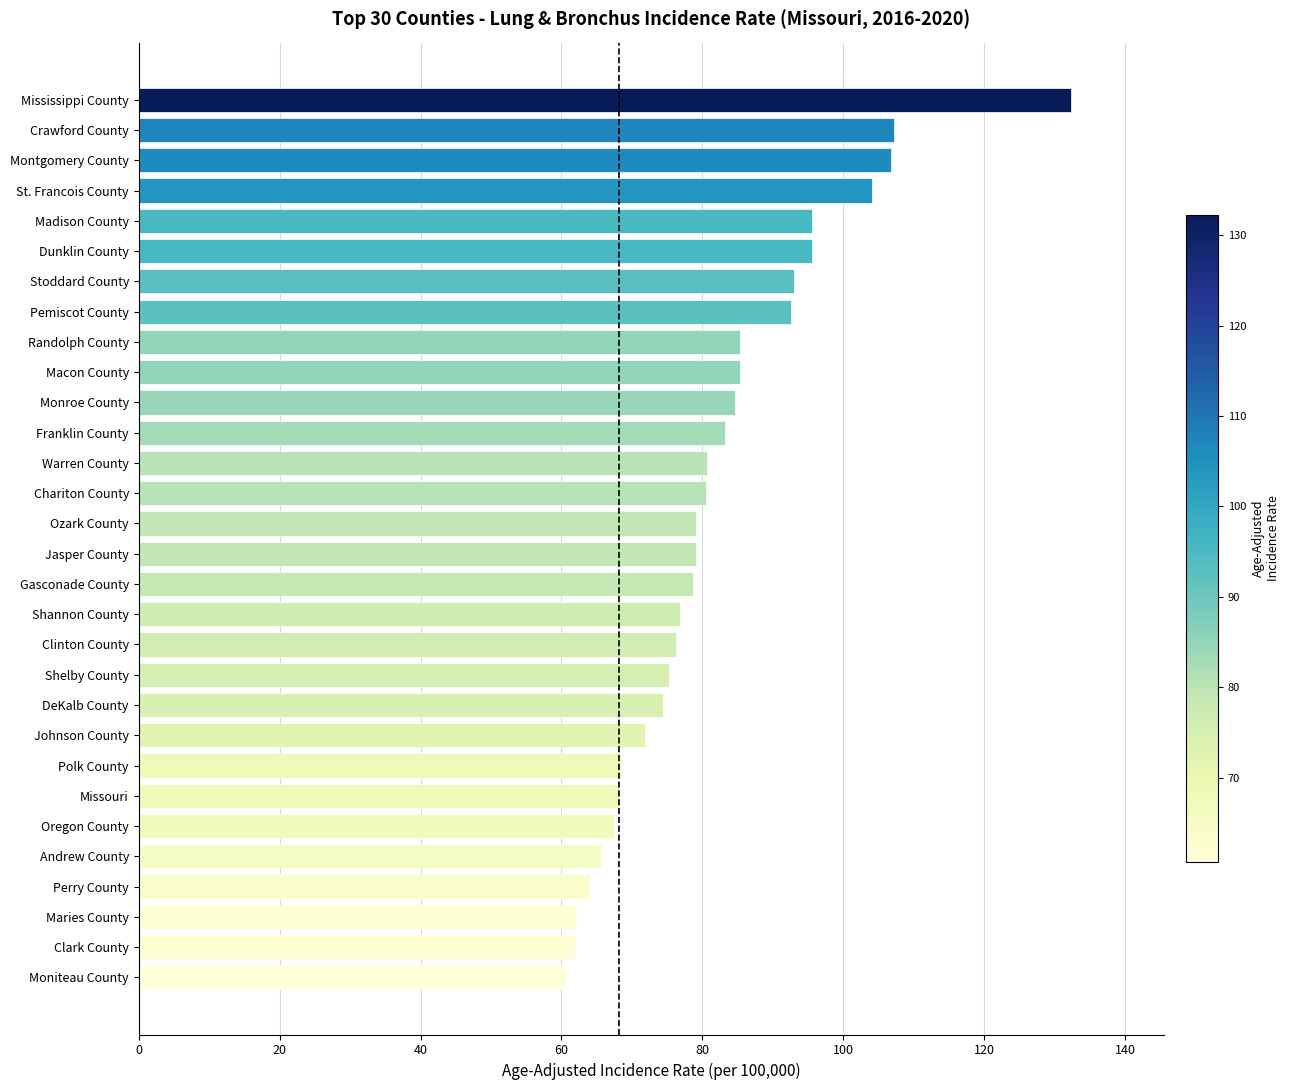

Approximately how many times larger is the value at Chariton County compared to Moniteau County?

1.3